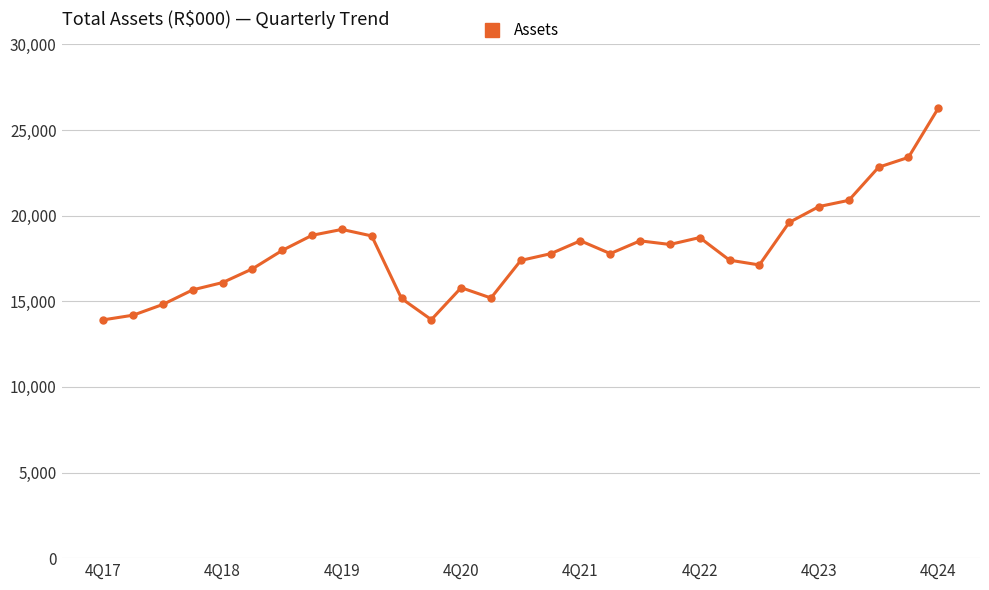

Which label corresponds to the largest value in the chart?

4Q24